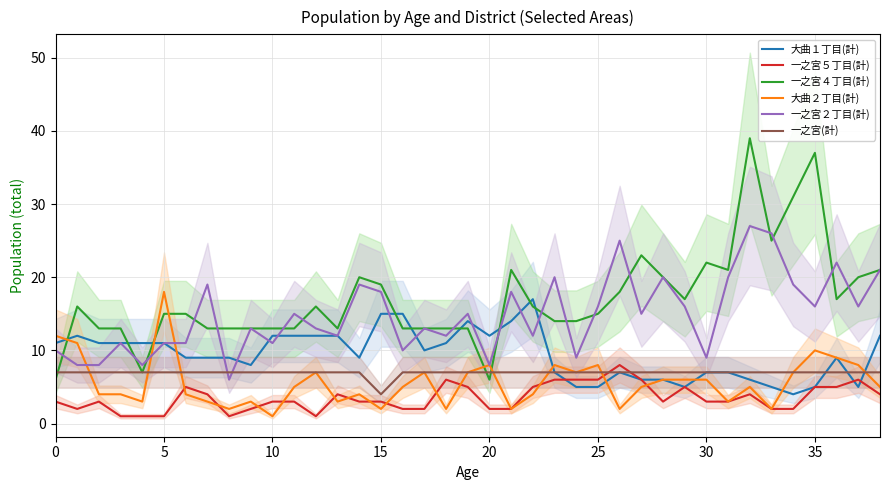

At which category is the sum across all series the highest?

32